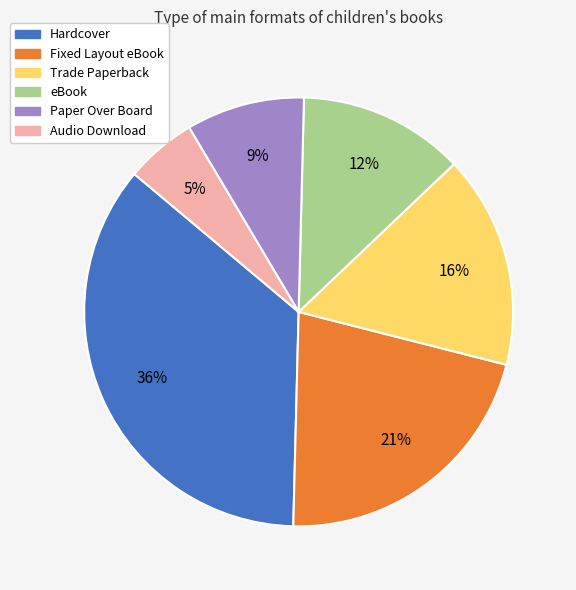

True or false: Trade Paperback accounts for 16% of the total.

True